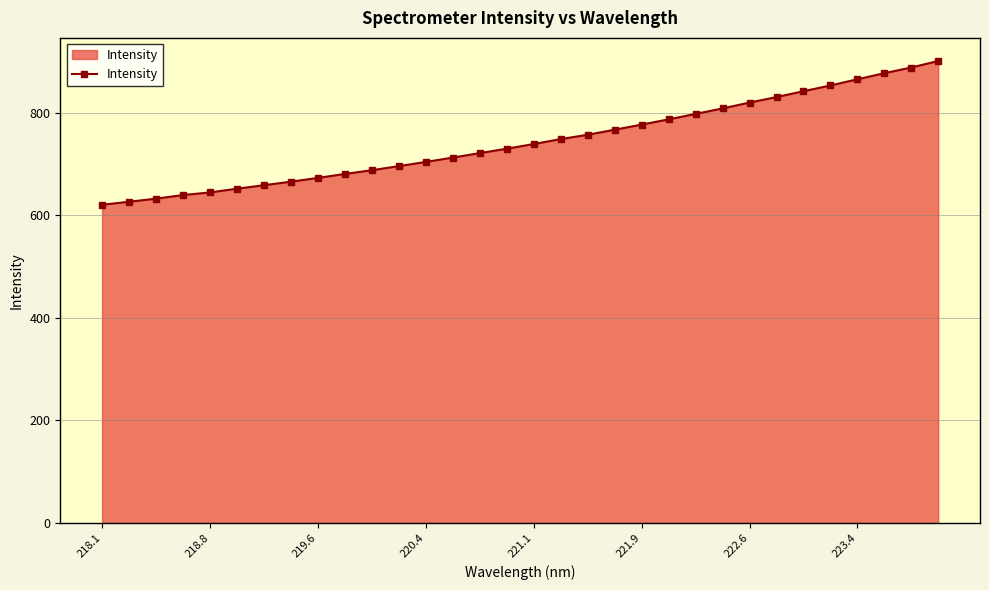

How many values exceed 739?

16